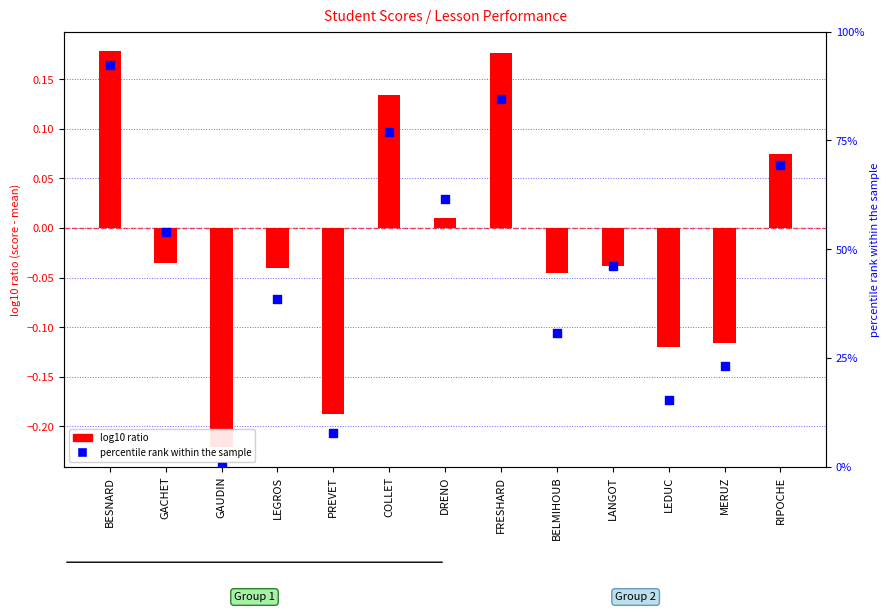

What is the total value across all series at LEDUC?

15.3